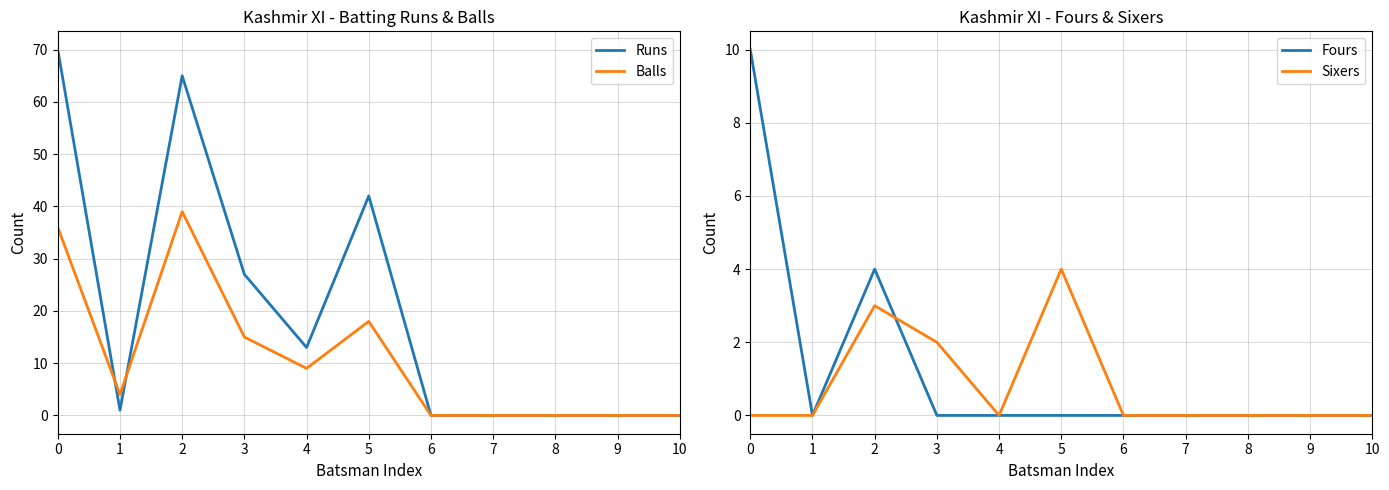

What is the sum of all Sixers values?

9